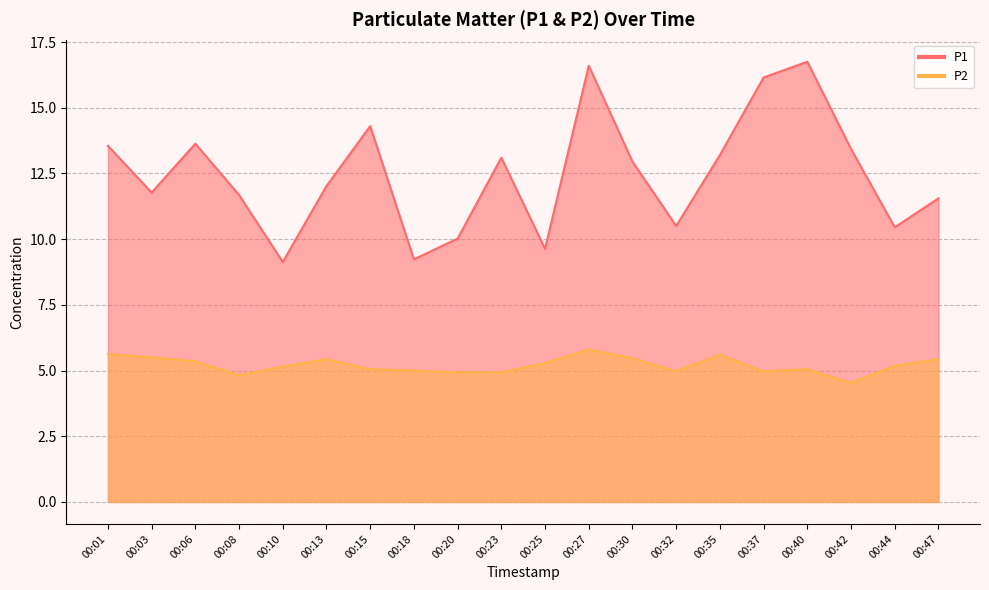

What is the minimum value shown in the chart?

4.5